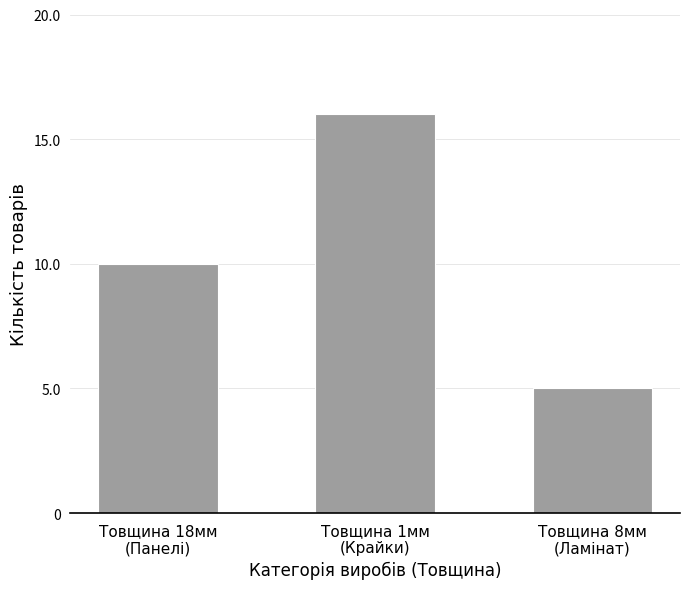

What position from the left is Товщина 8мм
(Ламінат)?

3